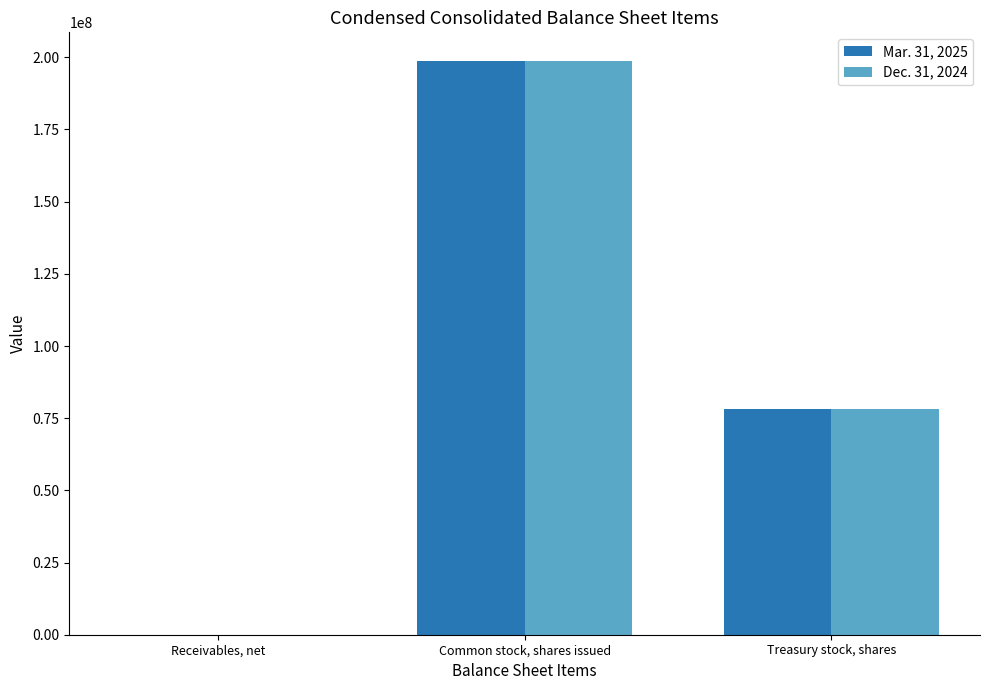

How many distinct data groups are displayed?

2